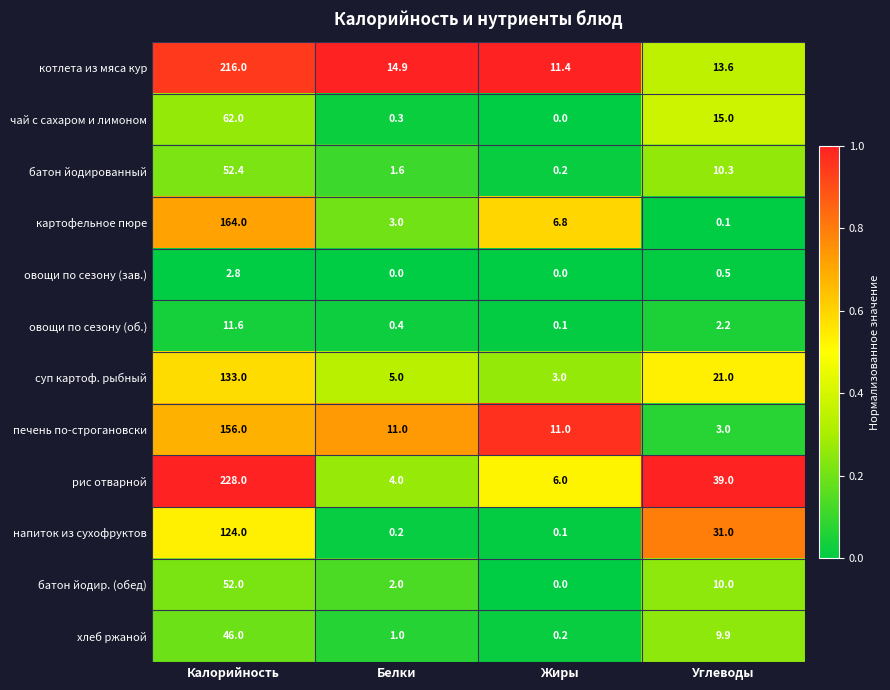

Where does the овощи по сезону (об.) series first go above 2?

Калорийность